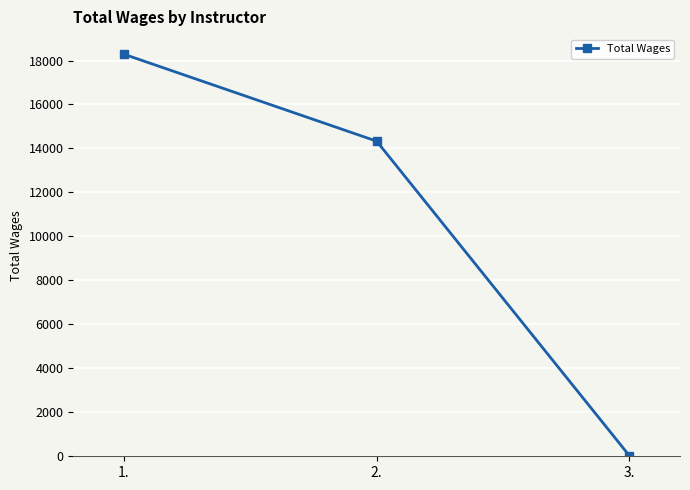

What is the value of the 3rd point from the left?

23